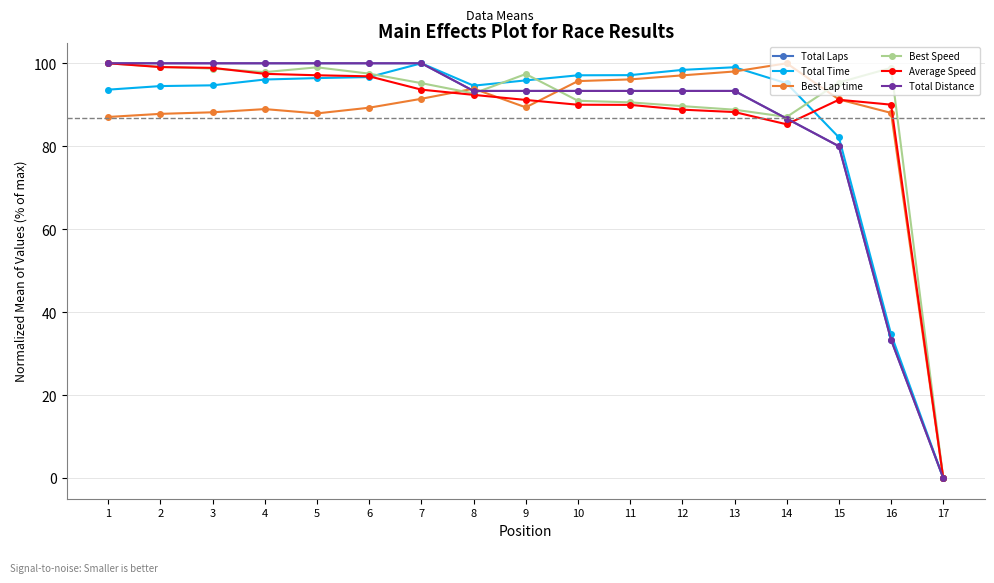

The value of Total Laps at 17 is 0.0. True or false?

True